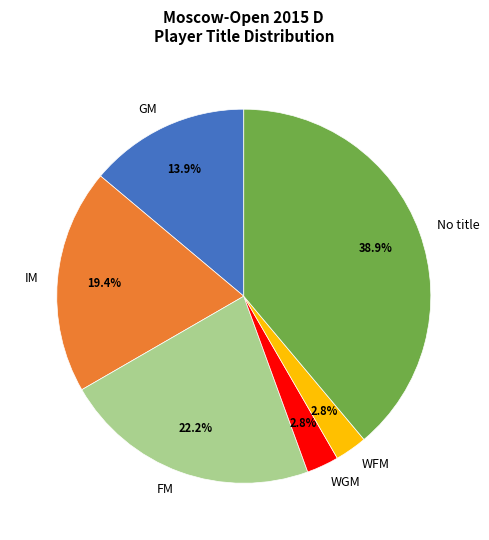

Approximately how many times larger is the value at GM compared to WGM?

5.0